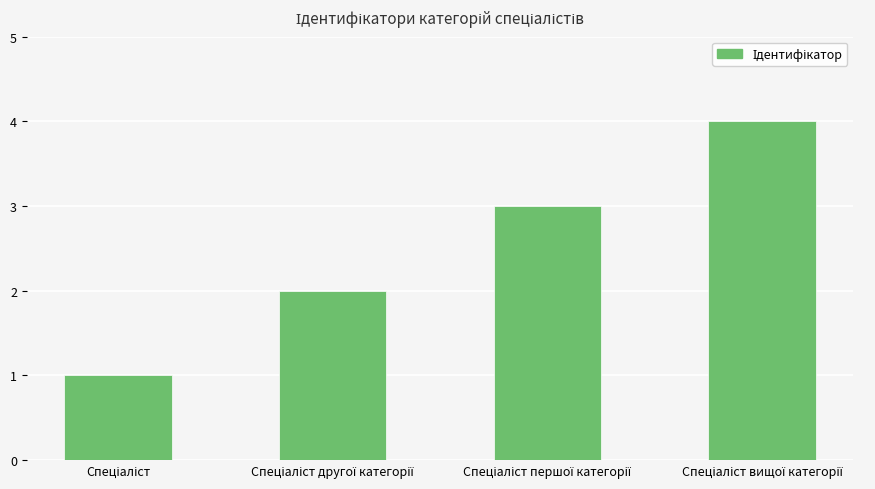

What is the maximum value shown in the chart?

4